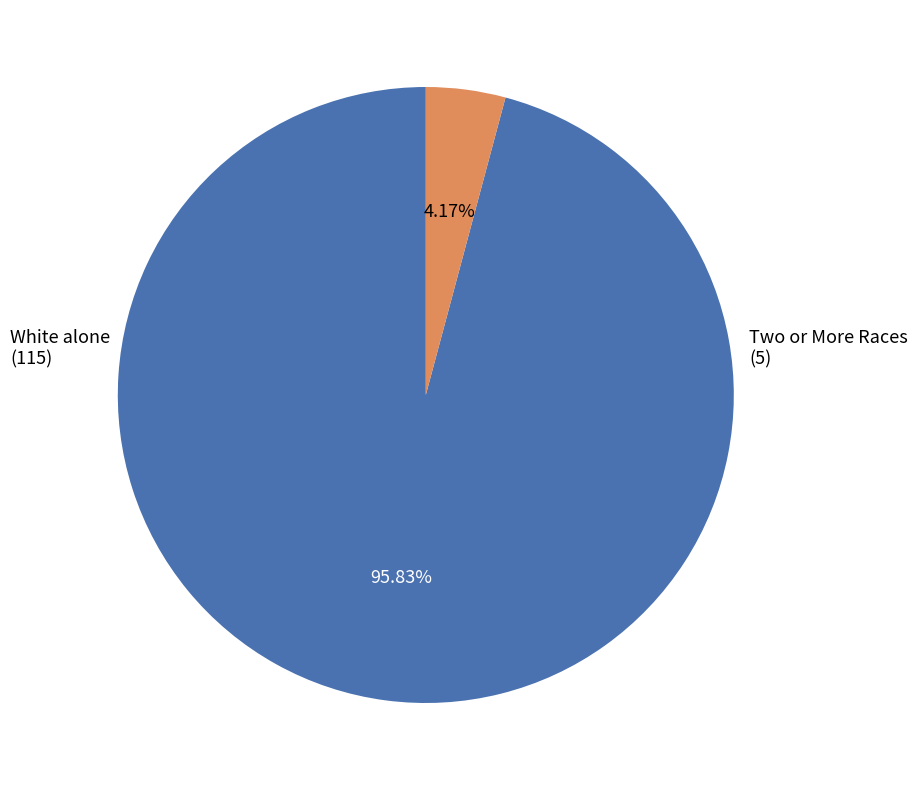

Is there a majority slice in this chart?

Yes